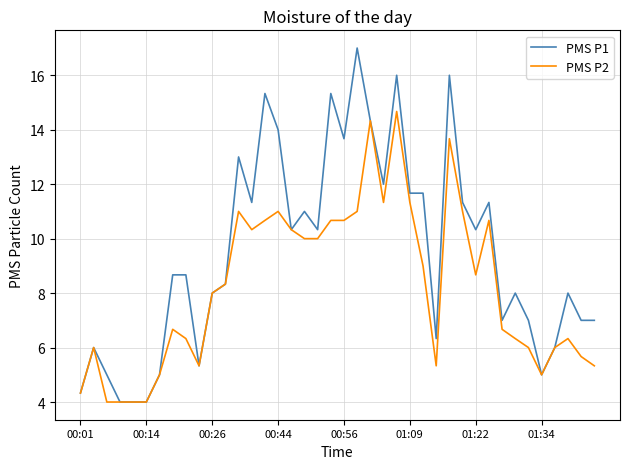

List the series in order of their overall mean, highest first.

PMS P1, PMS P2